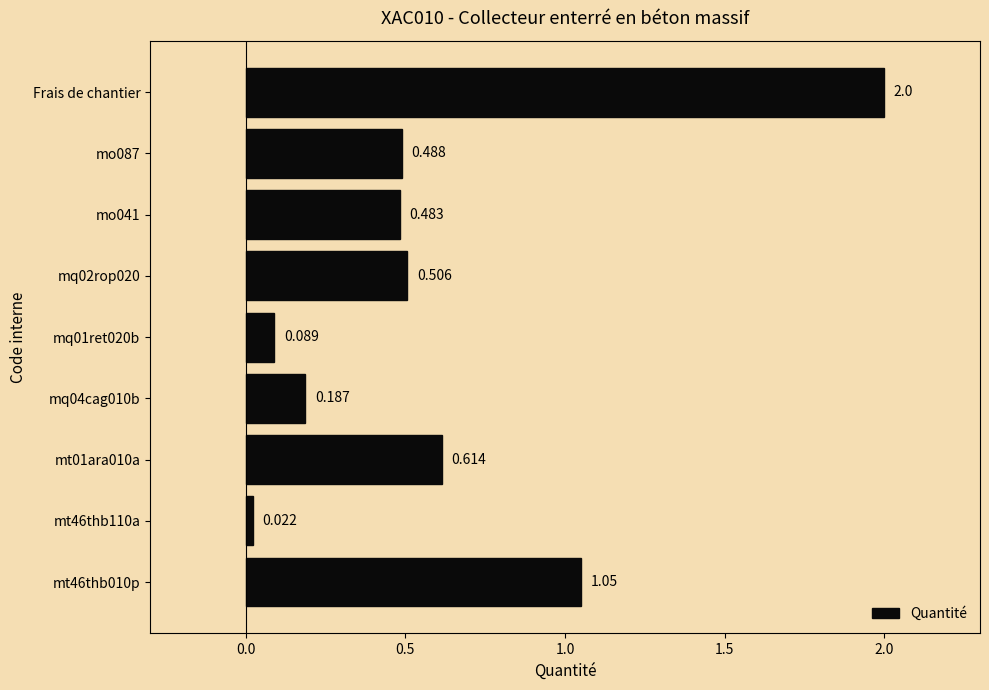

What is the difference between the second highest and minimum values?

1.0